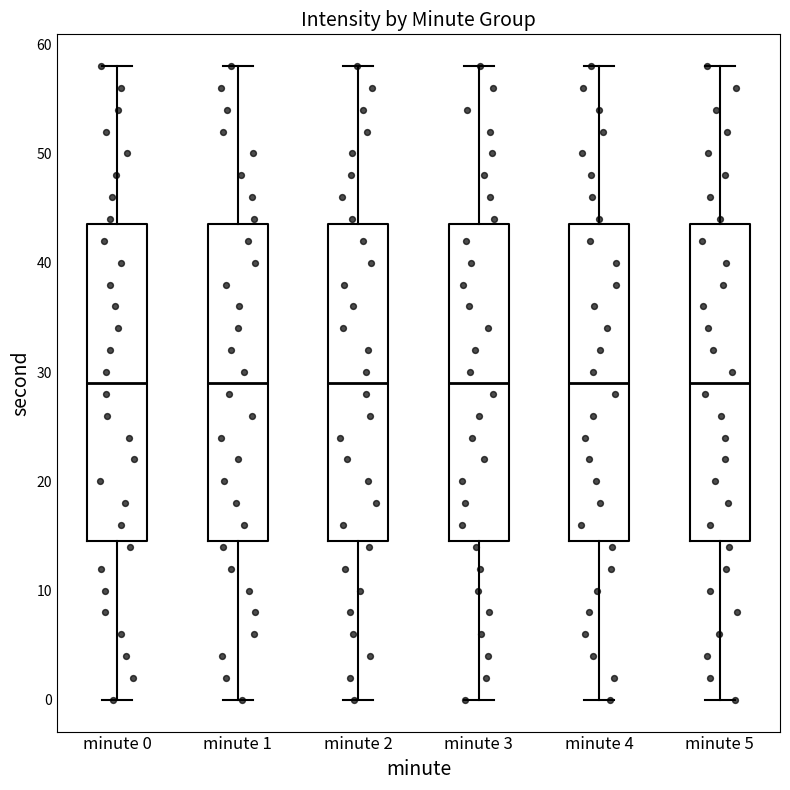

Reading left to right, transcribe this box plot: for each box, give where its median line is, the range the box spans, and where its two whiskers end, as read against the y-axis. The values are not printed on the chart, so give them approximately, as read against the axis.

minute 0: median 29, box 15 to 44, whiskers 0 to 58
minute 1: median 29, box 15 to 44, whiskers 0 to 58
minute 2: median 29, box 15 to 44, whiskers 0 to 58
minute 3: median 29, box 15 to 44, whiskers 0 to 58
minute 4: median 29, box 15 to 44, whiskers 0 to 58
minute 5: median 29, box 15 to 44, whiskers 0 to 58